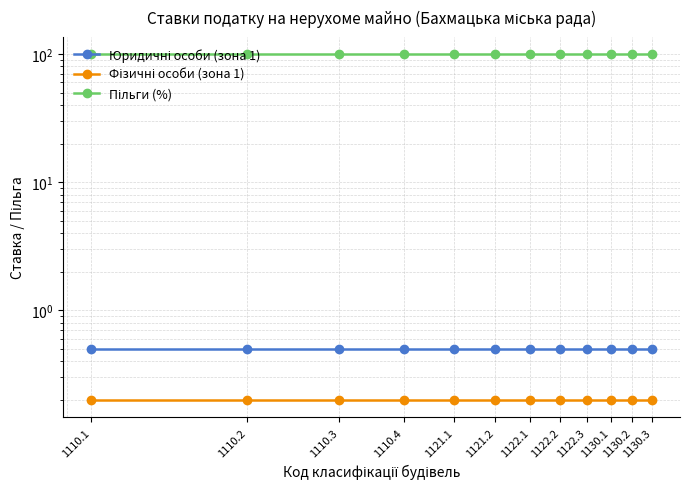

True or false: Пільги (%) and Юридичні особи (зона 1) intersect in this chart.

False